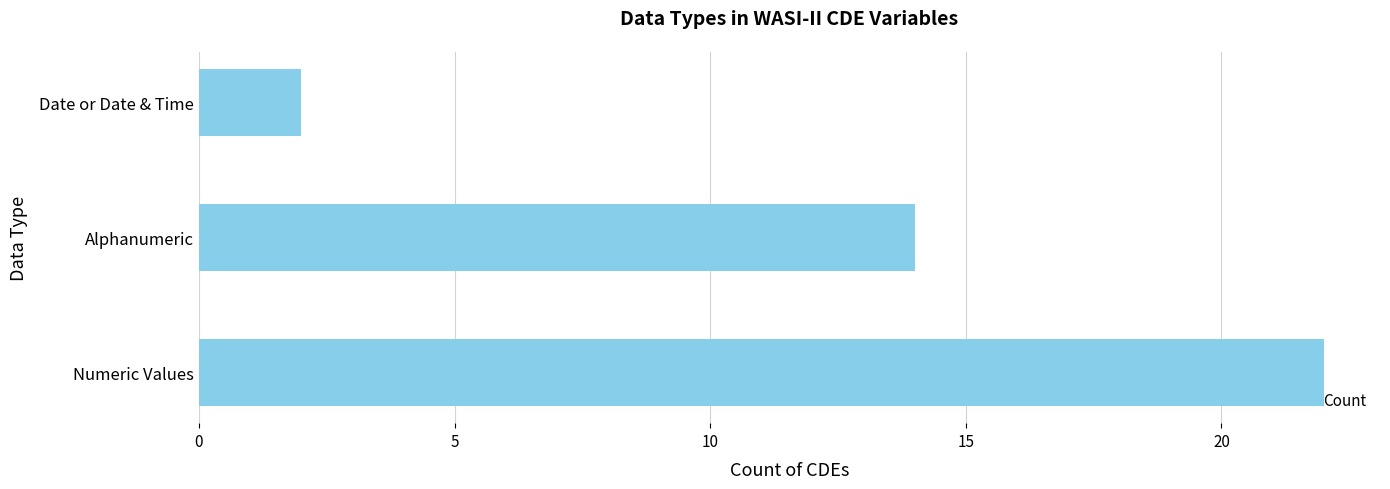

Where is the data nearest to the value 12?

Alphanumeric